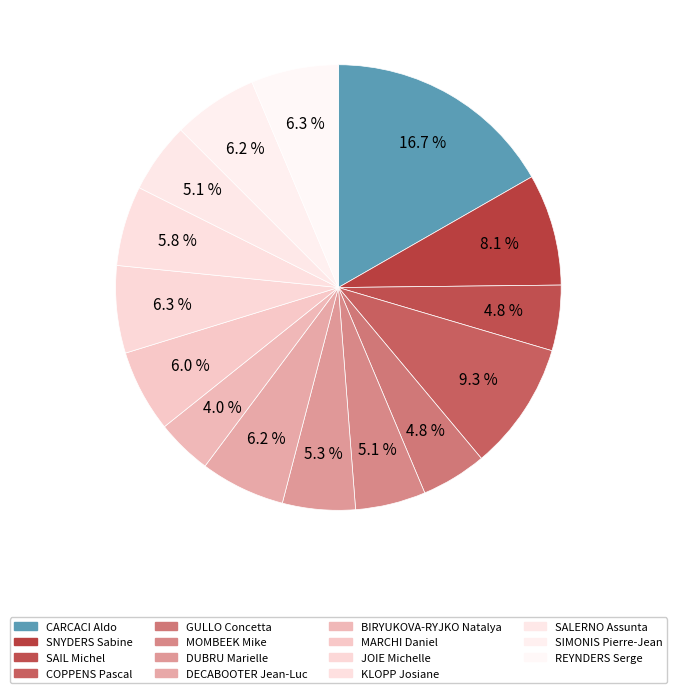

To the nearest percent, what is the average slice percentage?

7%